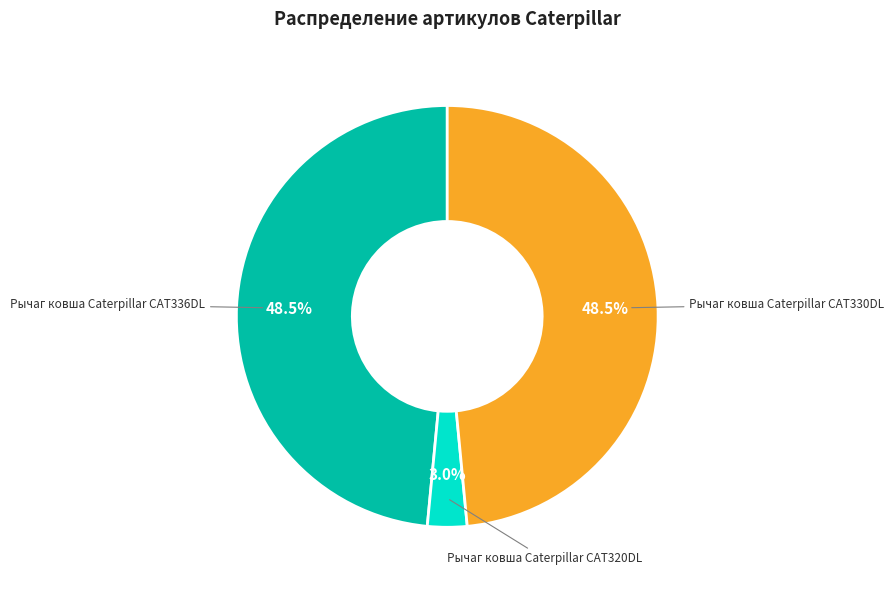

Which slice is the smallest?

Рычаг ковша Caterpillar CAT320DL